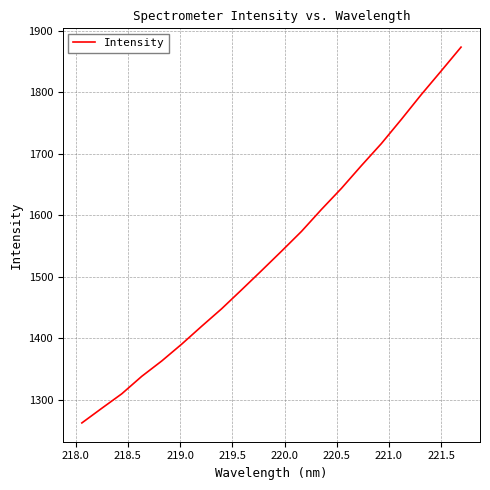

What is the greatest value displayed?

1873.4